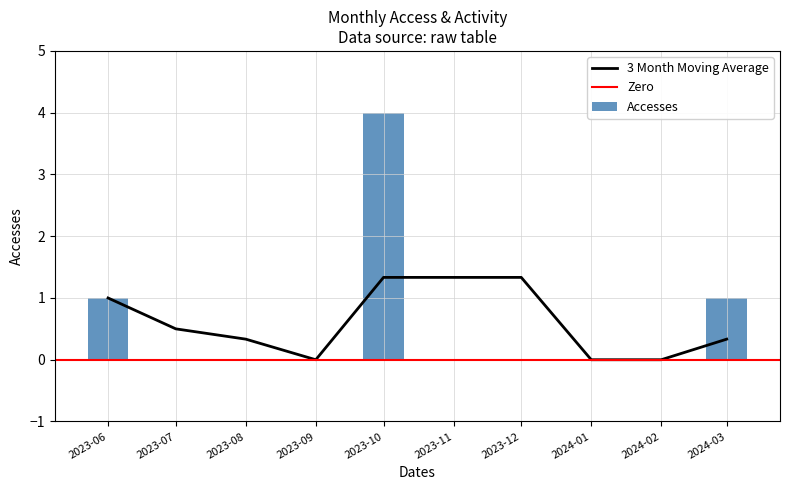

The value of 3 Month Moving Average at 2024-01 is 0.0. True or false?

True